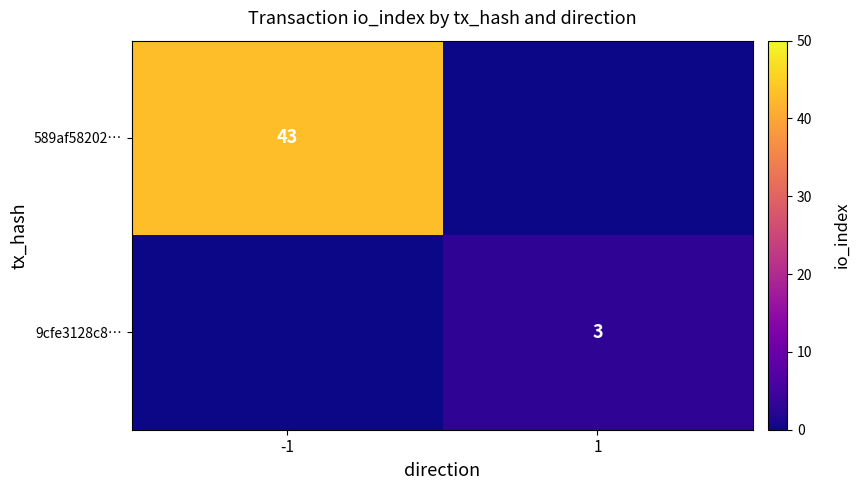

Is the value of 9cfe3128c8… at 1 greater than the value of 589af58202… at -1?

No